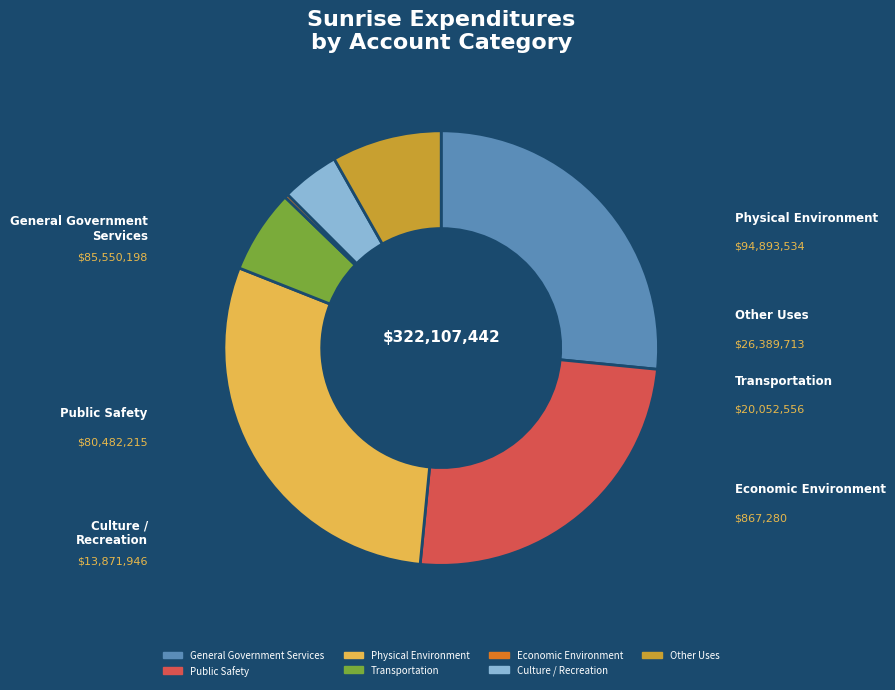

Is the sum of General Government Services and Culture / Recreation greater than half?

No